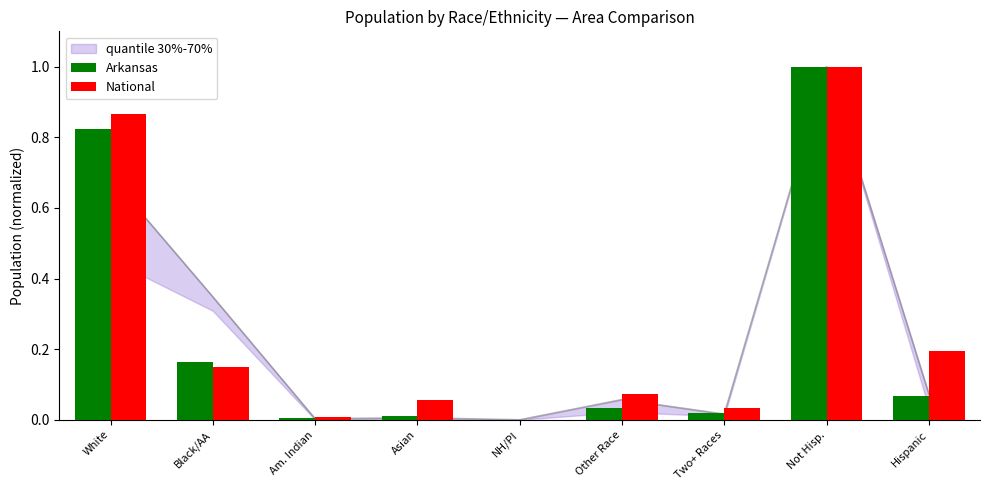

Which series has the largest total across all categories?

National